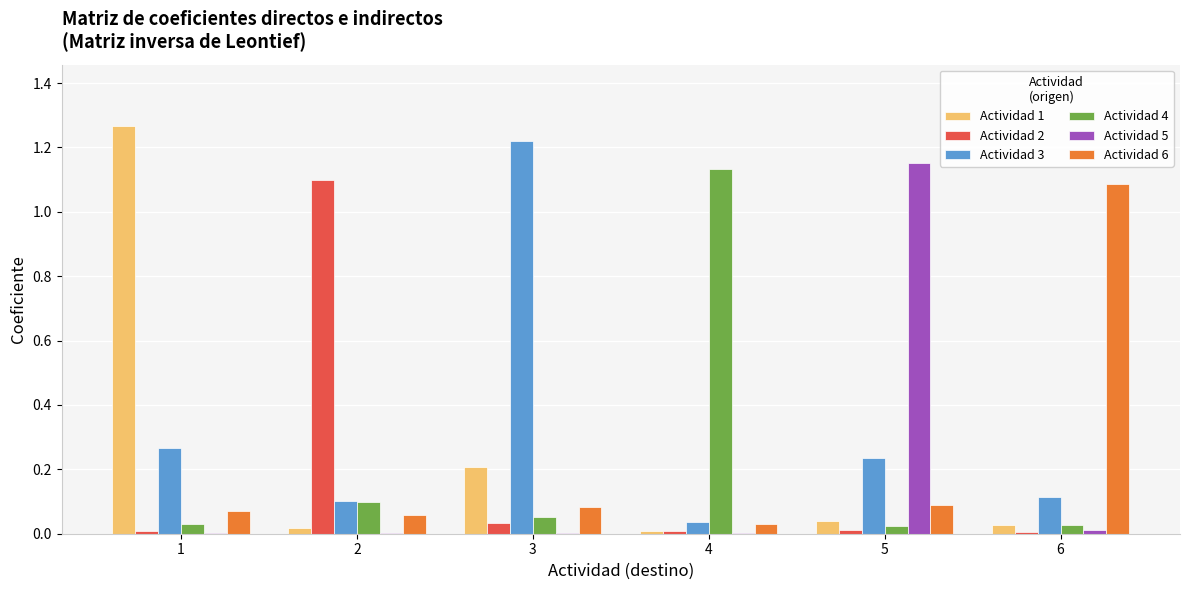

Is it true that Actividad 3 equals 0.2 at 5?

True